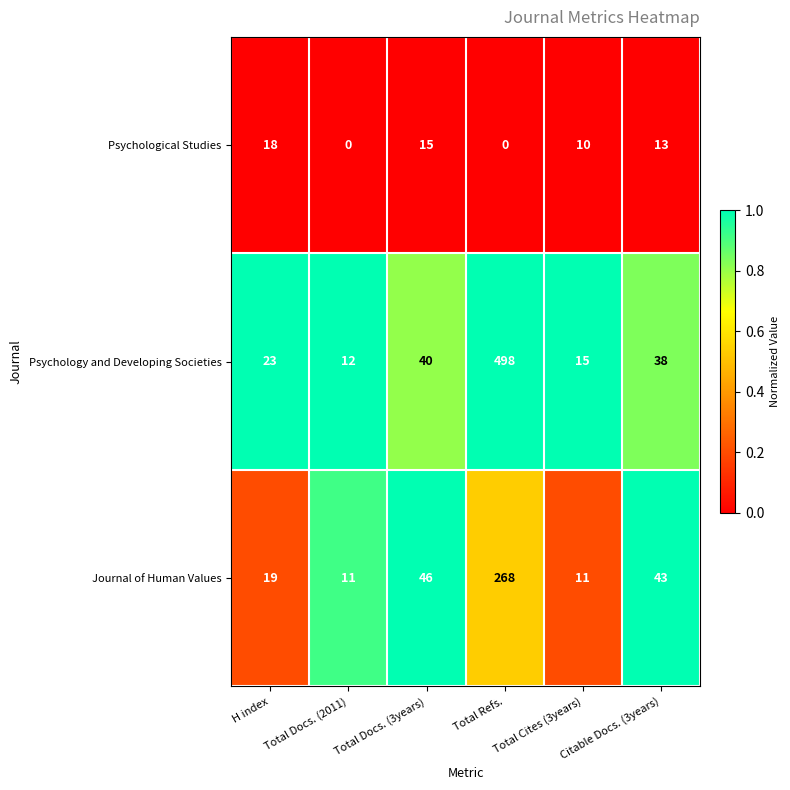

Which series has the largest total across all categories?

Psychology and Developing Societies